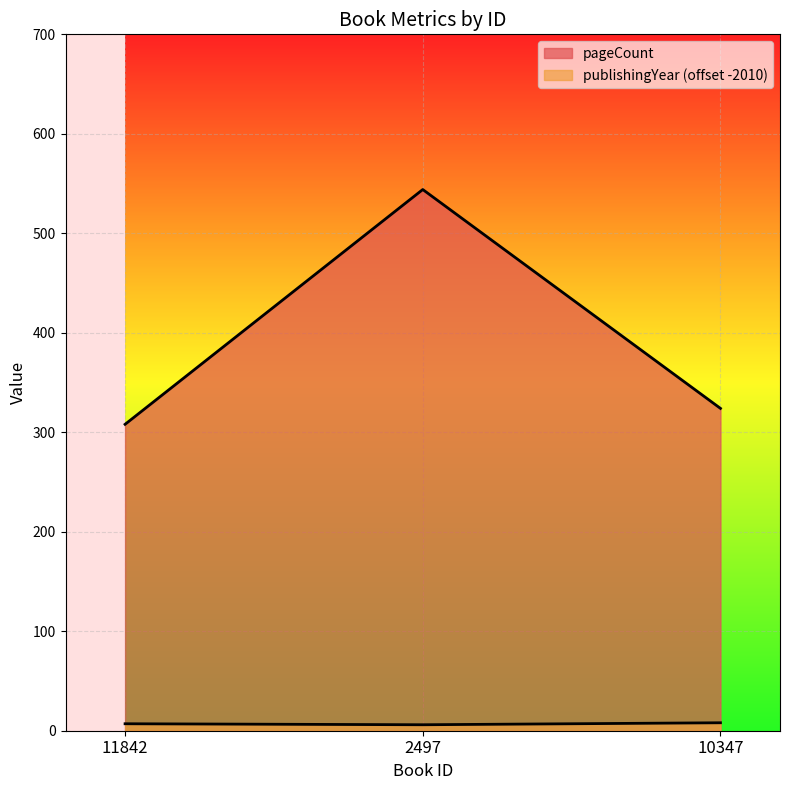

Reading left to right, list all the values displayed in this chart.

pageCount: 11842=308	2497=544	10347=324
publishingYear: 11842=7	2497=6	10347=8